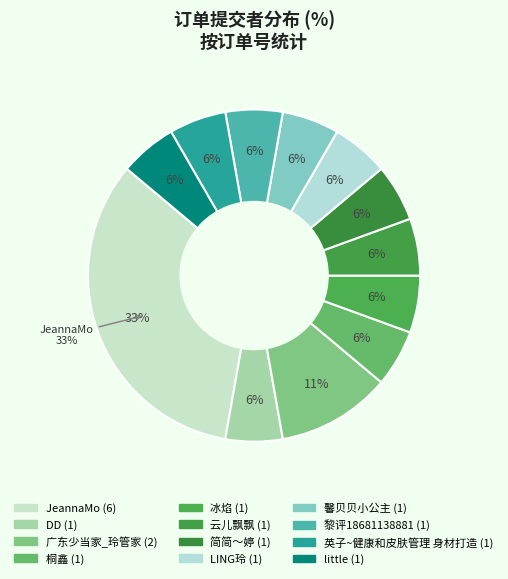

How many segments does this pie chart have?

12